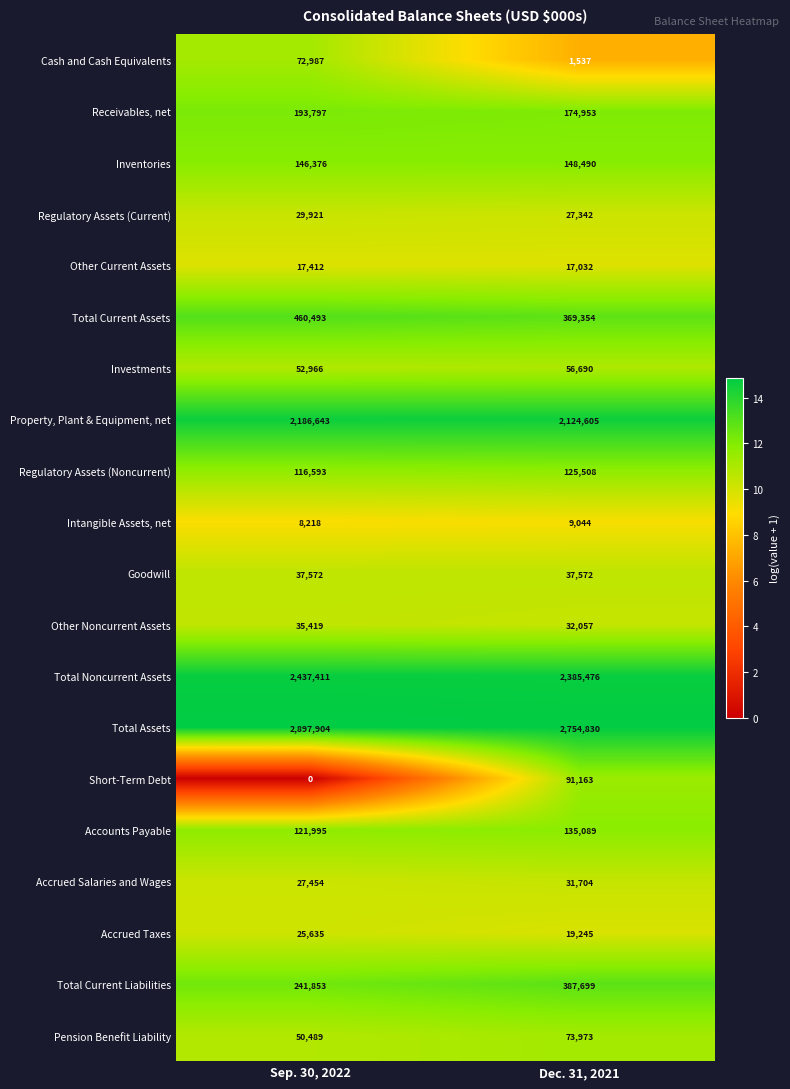

At which category does the chart reach its peak across all series?

Sep. 30, 2022